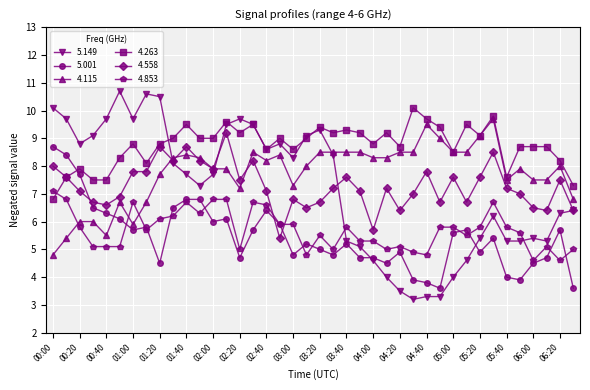

True or false: 4.853 has more than 2 points higher than both neighbors.

True